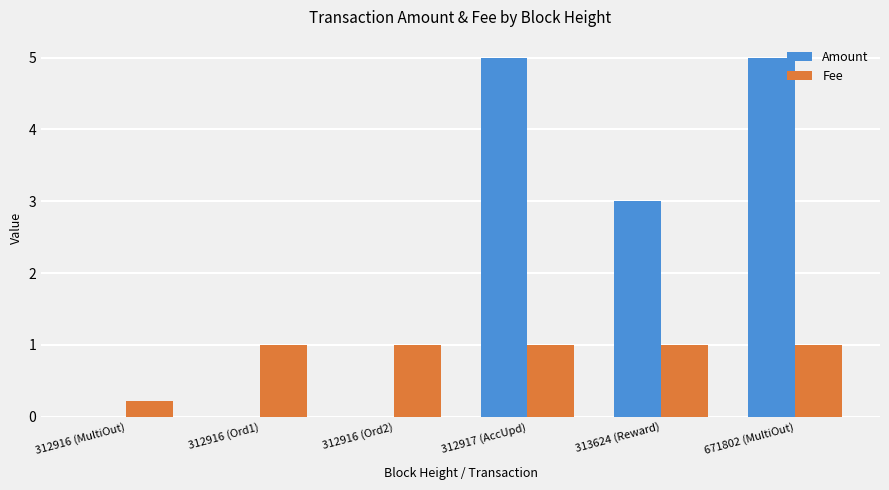

What is the total value across all series at 313624 (Reward)?

4.0